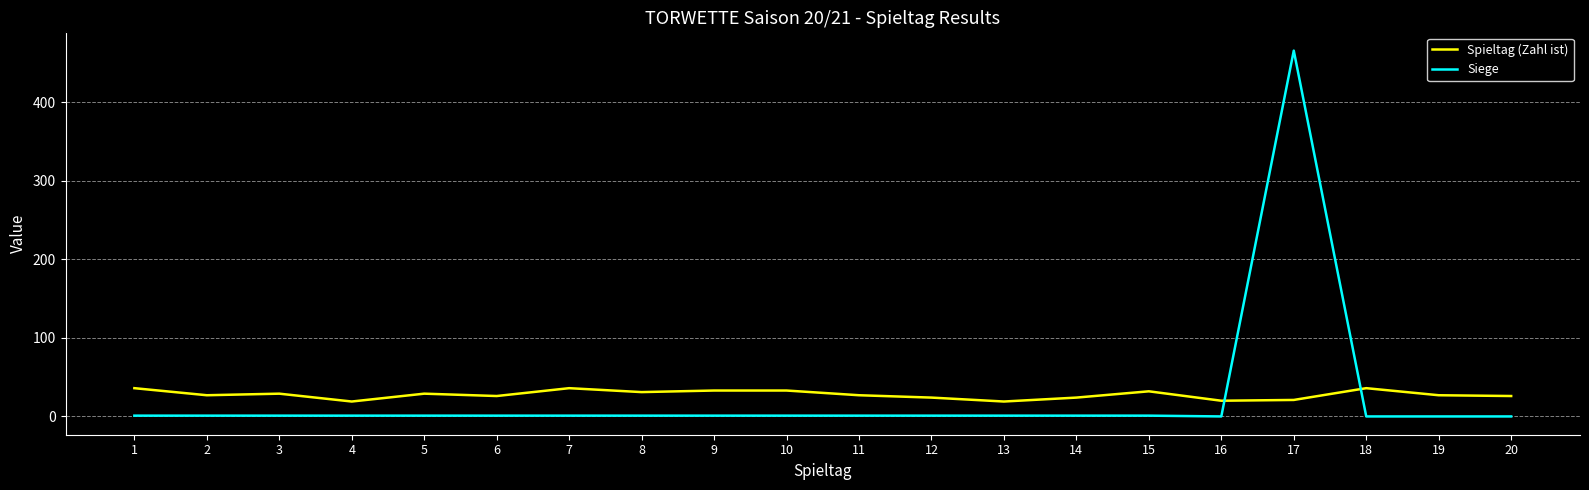

Which series has the largest range (max minus min)?

Siege